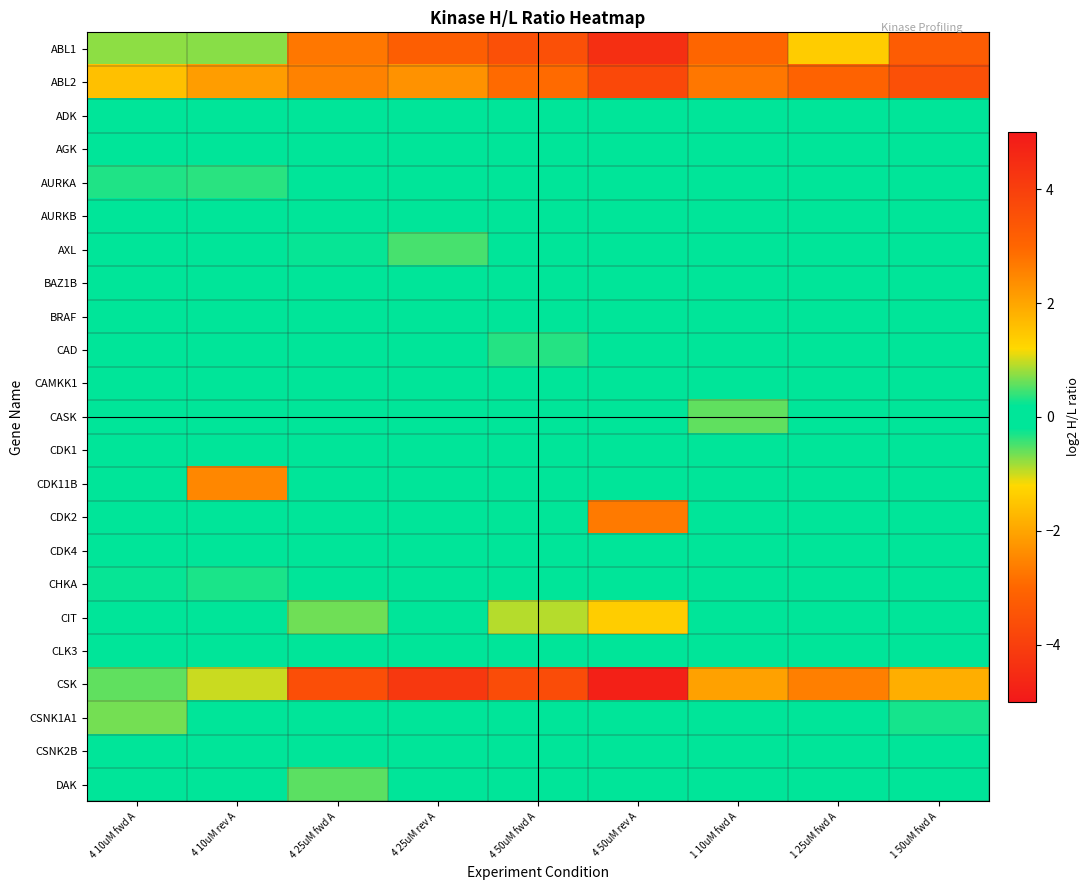

At which category is the sum across all series the highest?

4 50uM fwd A